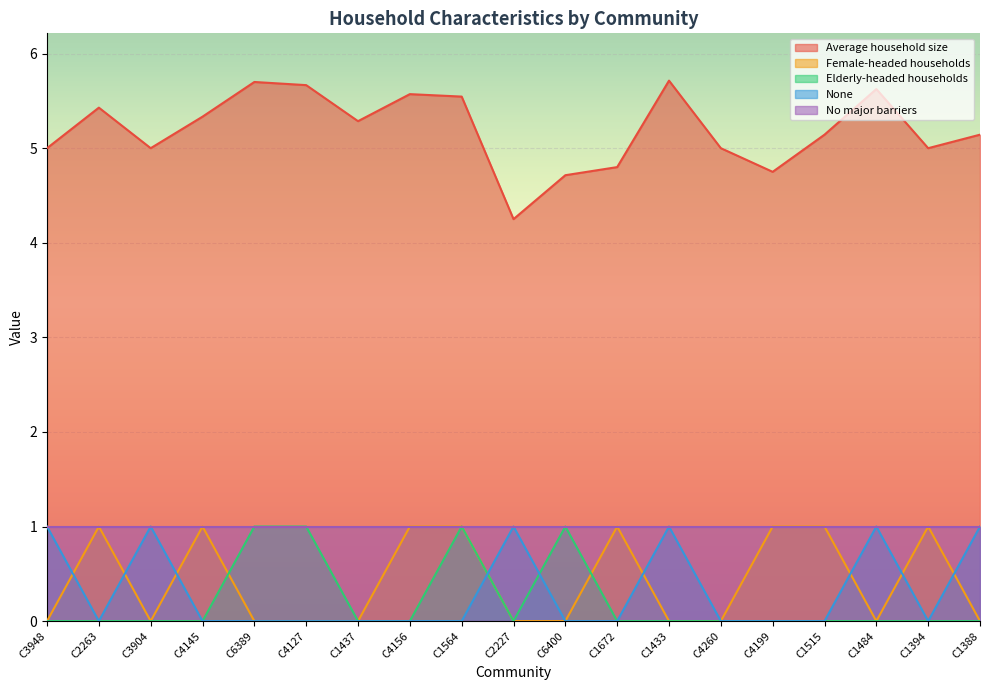

What is the greatest value displayed?

5.7